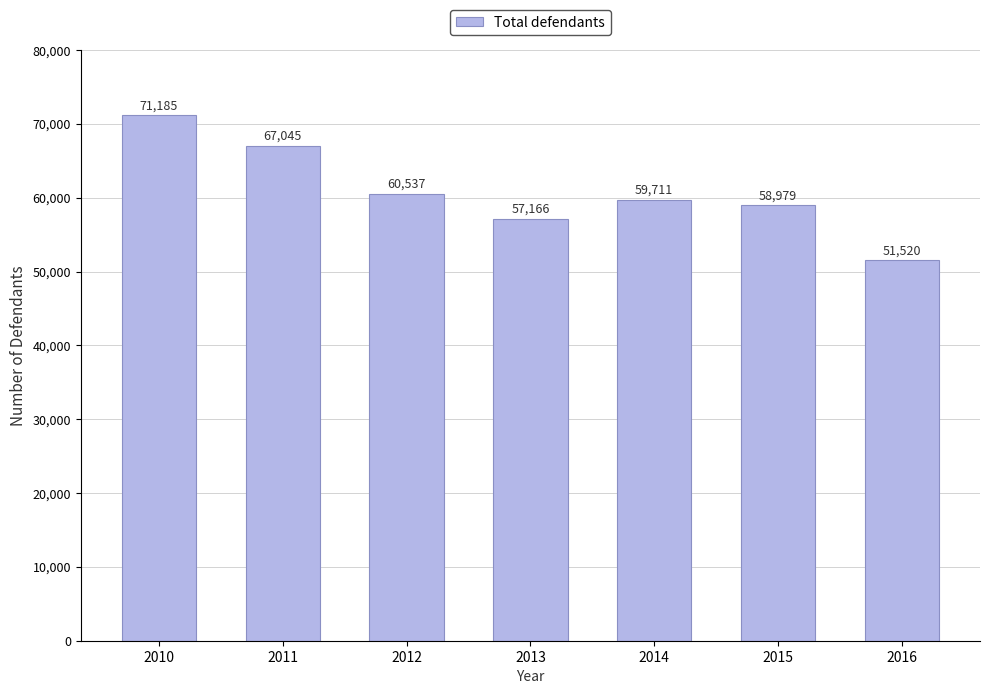

What is the value of the 7th bar from the left?

51520